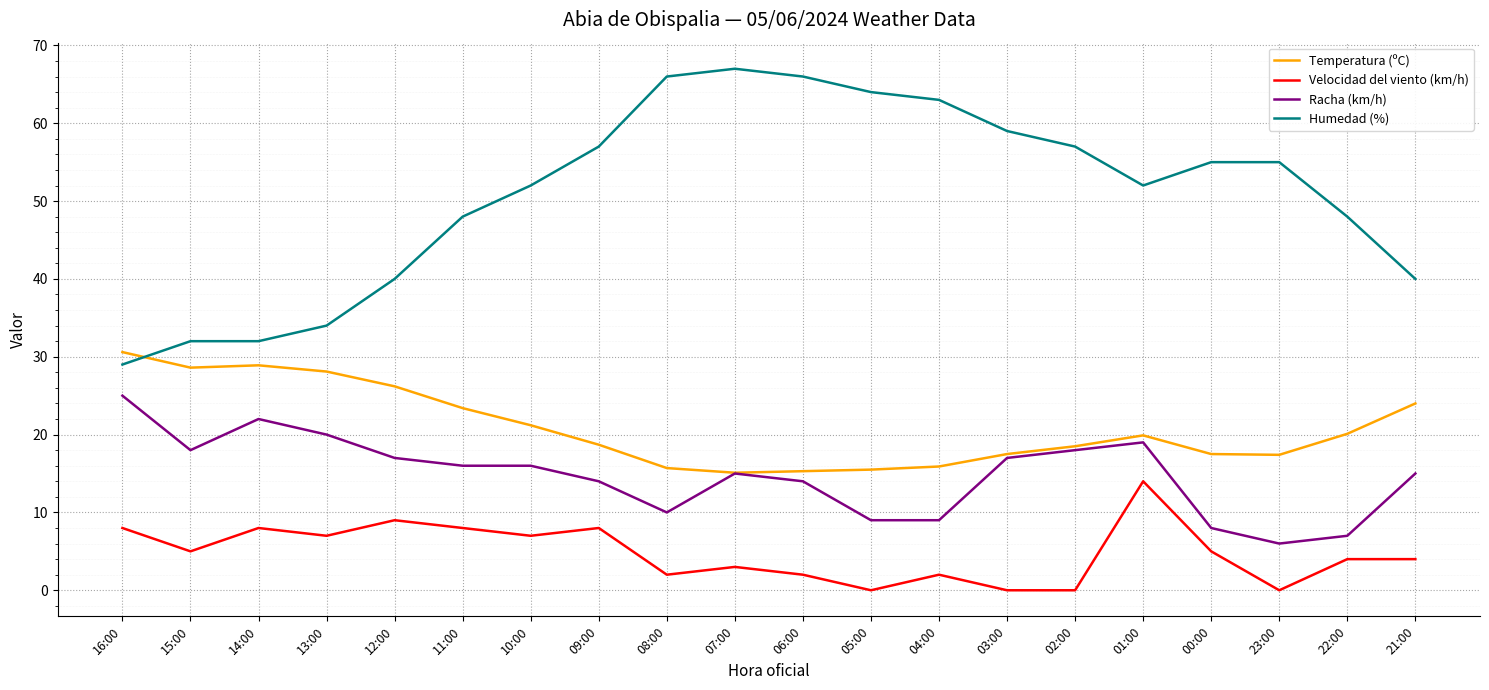

What is the approximate value of Velocidad del viento (km/h) at 15:00?

5.0